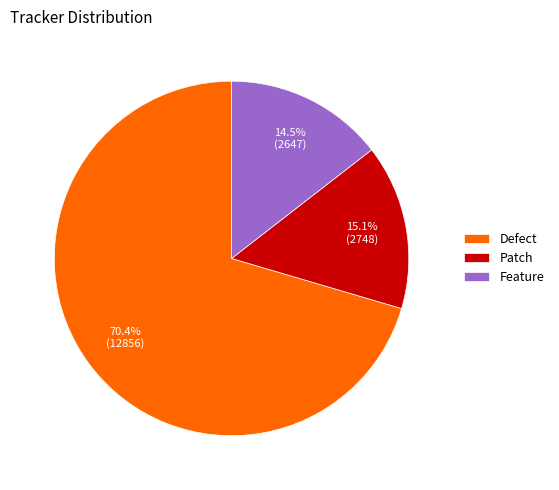

Rank the categories by value from lowest to highest.

Feature, Patch, Defect